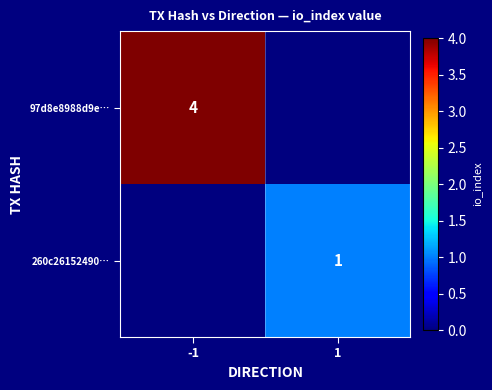

True or false: 260c26152490… has a value of 1 at 1.

True